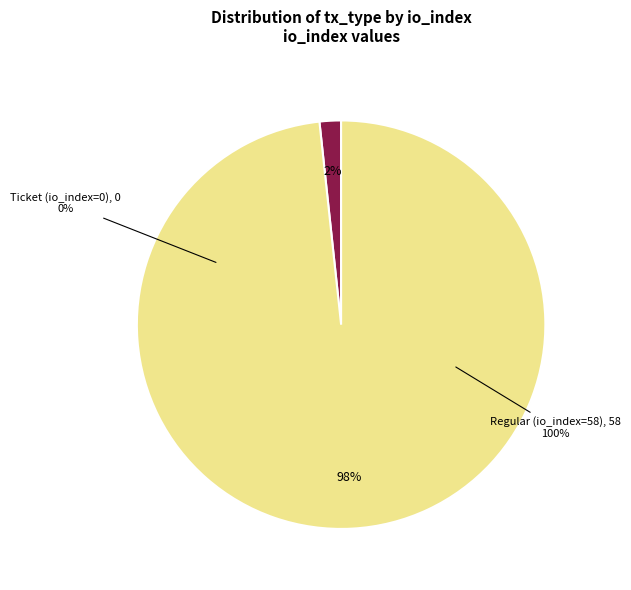

Is it true that Ticket (io_index=0) is 0% of the pie?

True